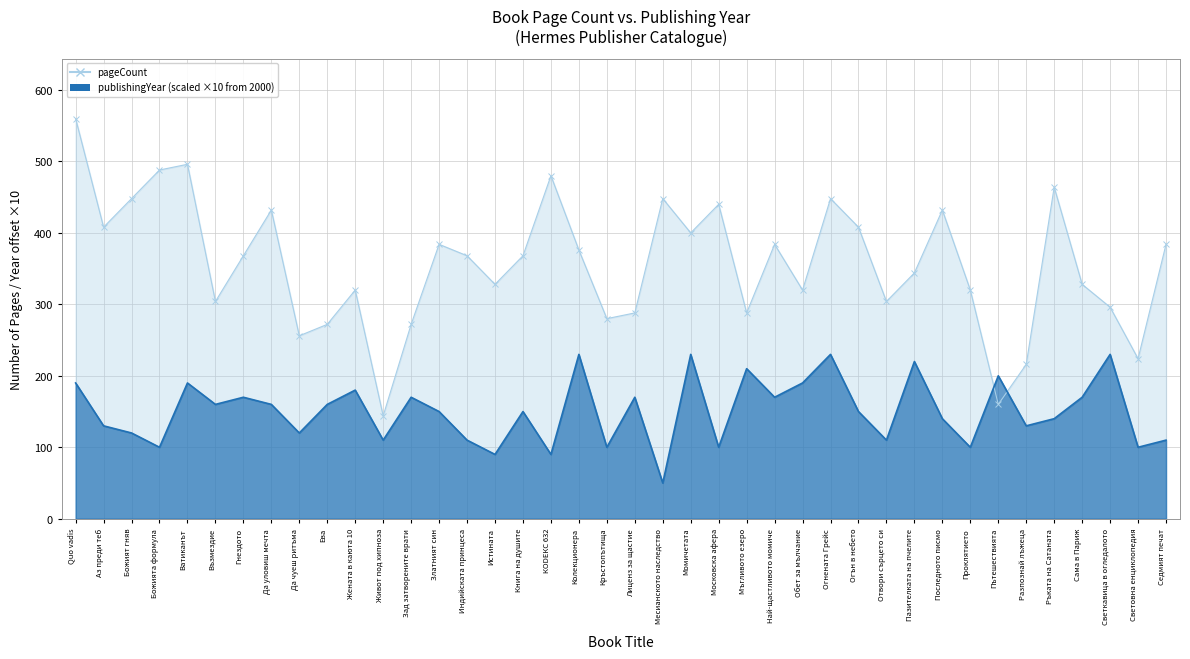

How many intersections are there between publishingYear and pageCount?

2